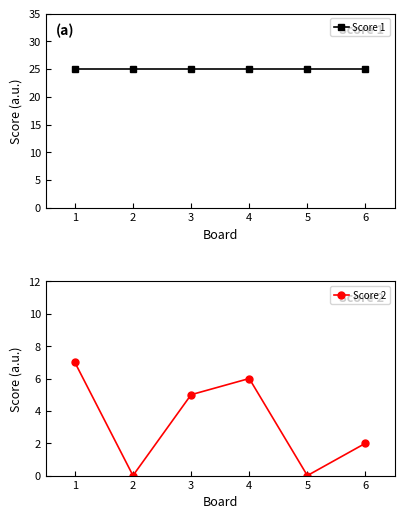

What is the value of the Score 1 point at the 6th from the left?

25